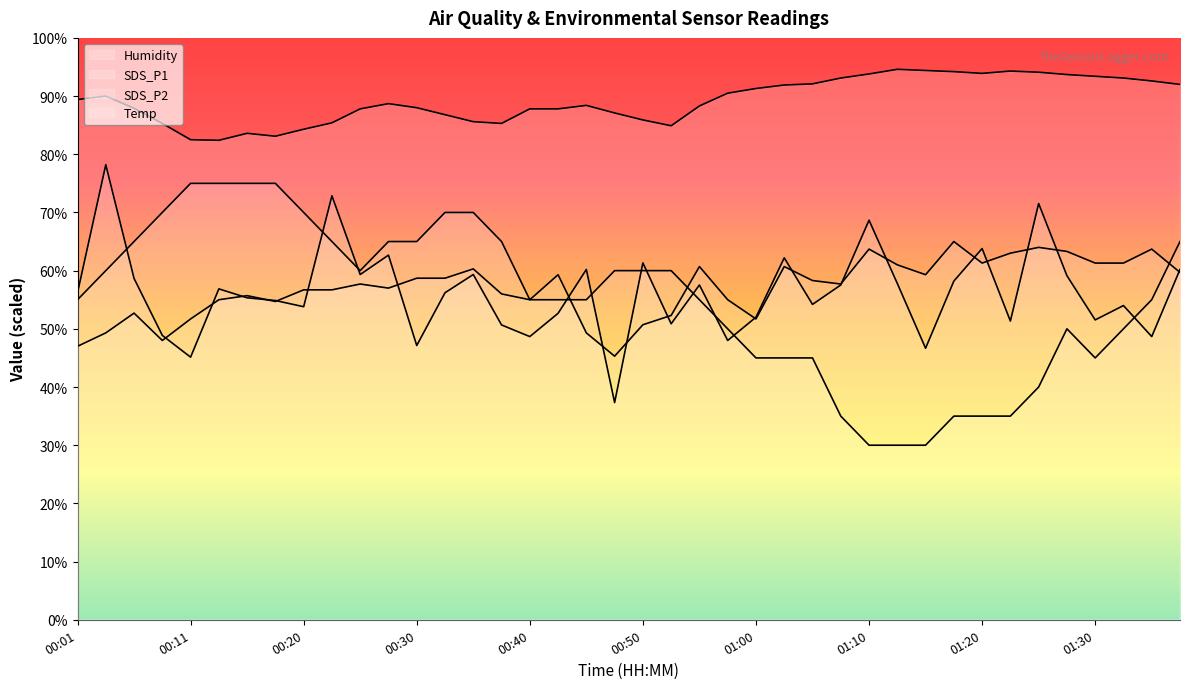

What is the maximum value shown in the chart?

94.6